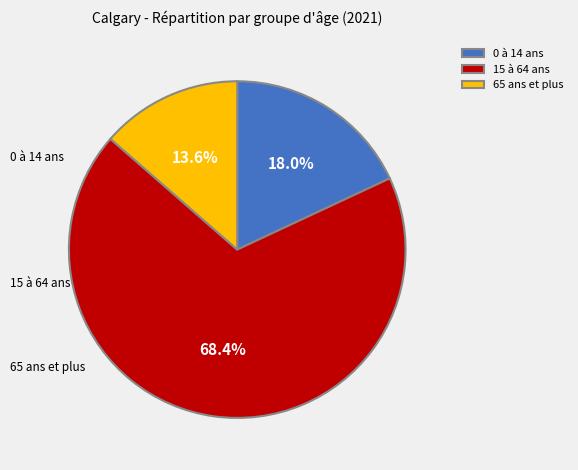

Which slice is the smallest?

65 ans et plus